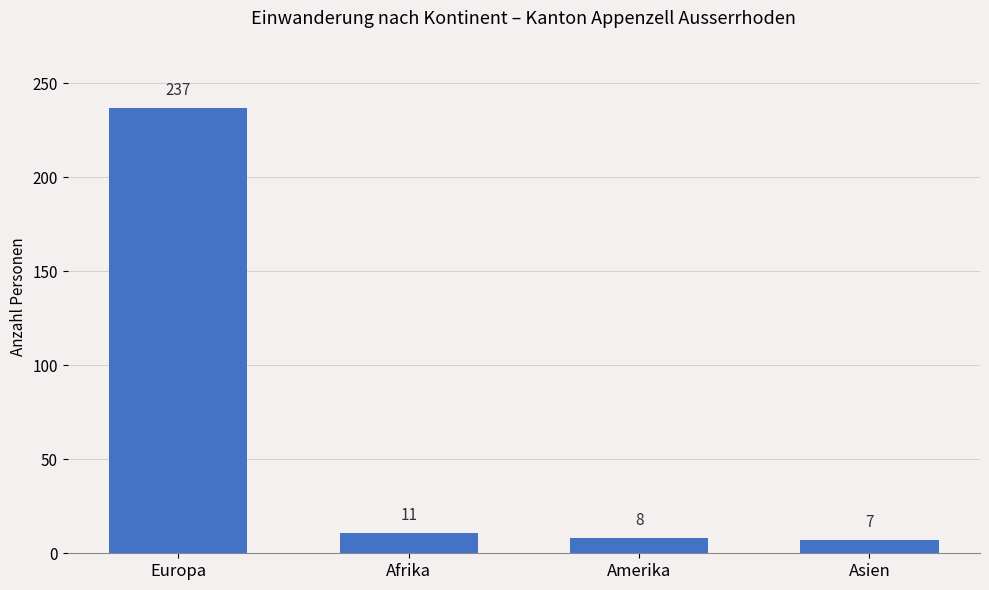

Approximately how many times larger is the value at Afrika compared to Amerika?

1.4